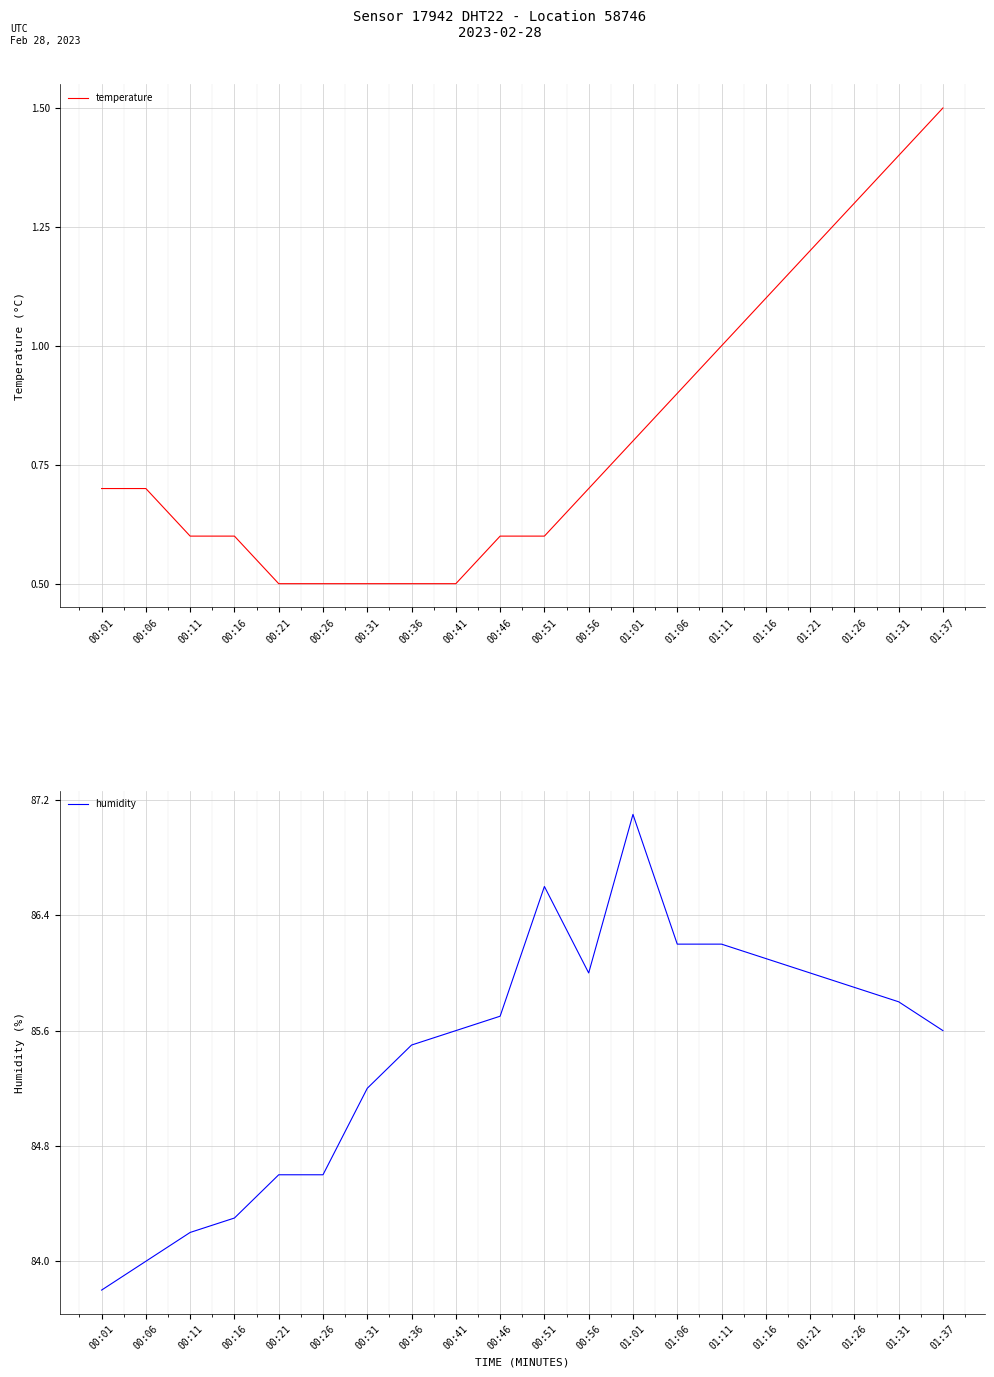

Which series changed the most between 00:36 and 01:21?

temperature